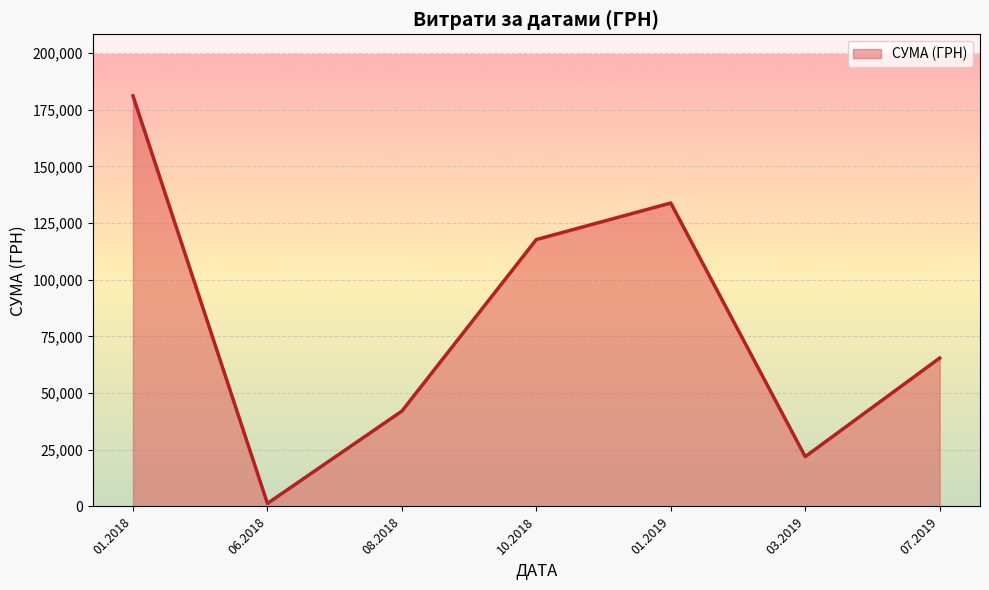

Where is the first local minimum?

06.2018